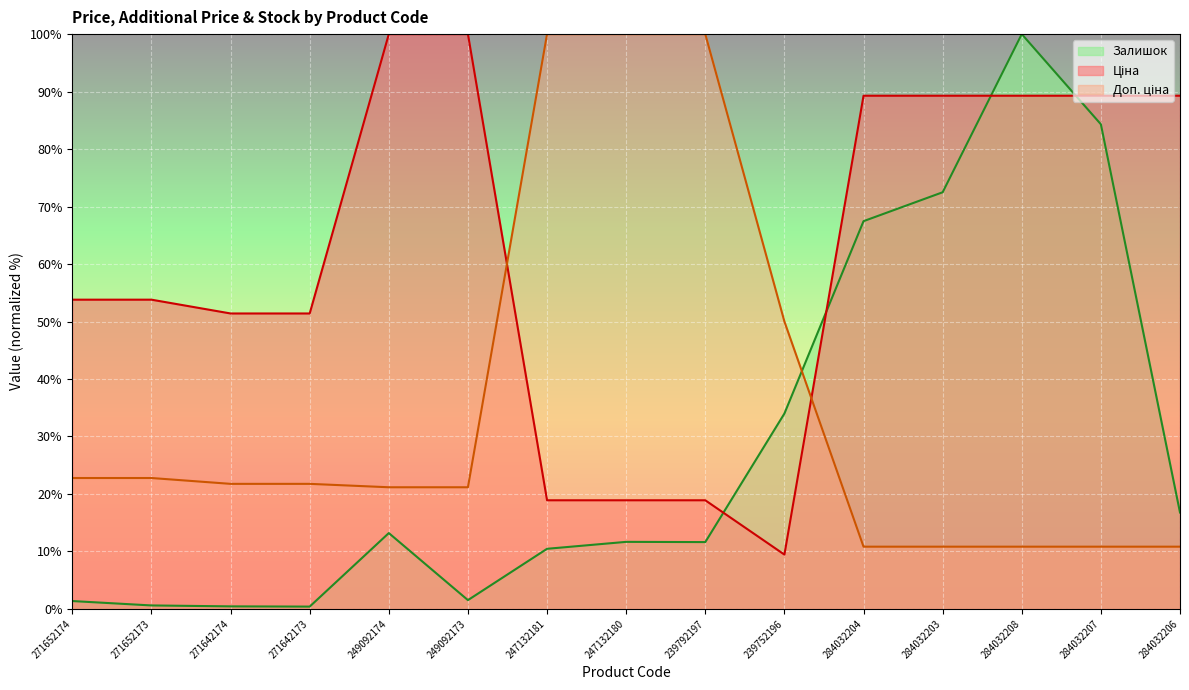

What is the average value of the Доп. ціна series?

35.7